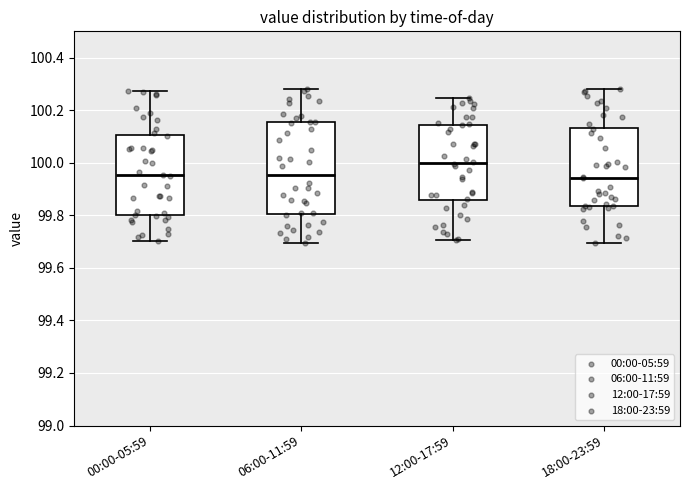

Reading left to right, transcribe this box plot: for each box, give where its median line is, the range the box spans, and where its two whiskers end, as read against the y-axis. The values are not printed on the chart, so give them approximately, as read against the axis.

00:00-05:59: median 99.96, box 99.80 to 100.10, whiskers 99.70 to 100.28
06:00-11:59: median 99.96, box 99.80 to 100.16, whiskers 99.70 to 100.28
12:00-17:59: median 100.00, box 99.86 to 100.14, whiskers 99.70 to 100.24
18:00-23:59: median 99.94, box 99.84 to 100.14, whiskers 99.70 to 100.28